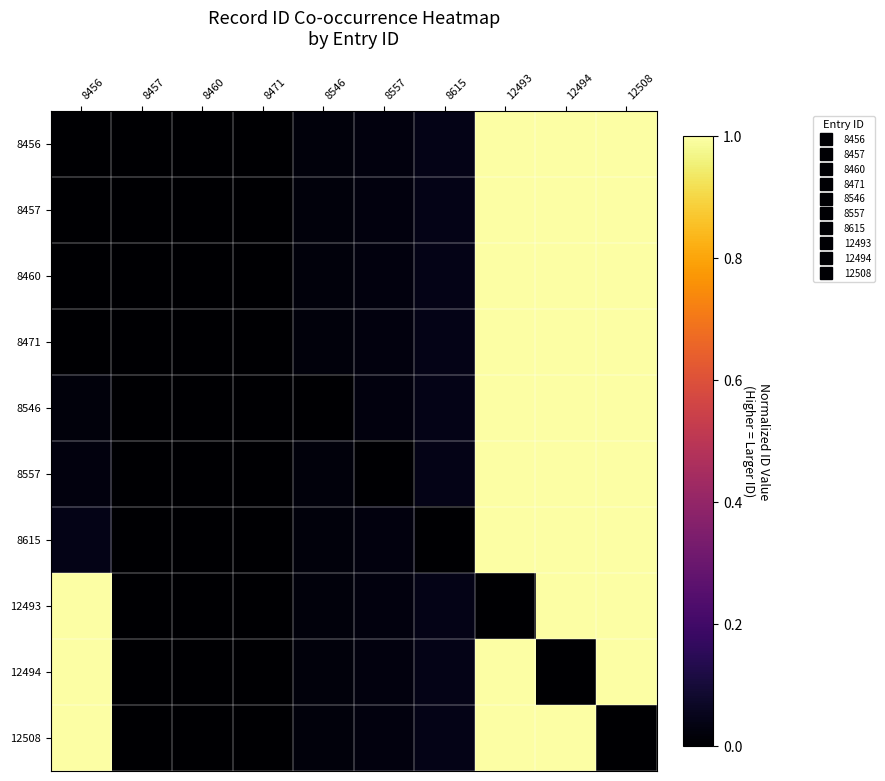

Rank the series by their maximum value, from highest to lowest.

8456, 8457, 8460, 8471, 8546, 8557, 8615, 12493, 12494, 12508